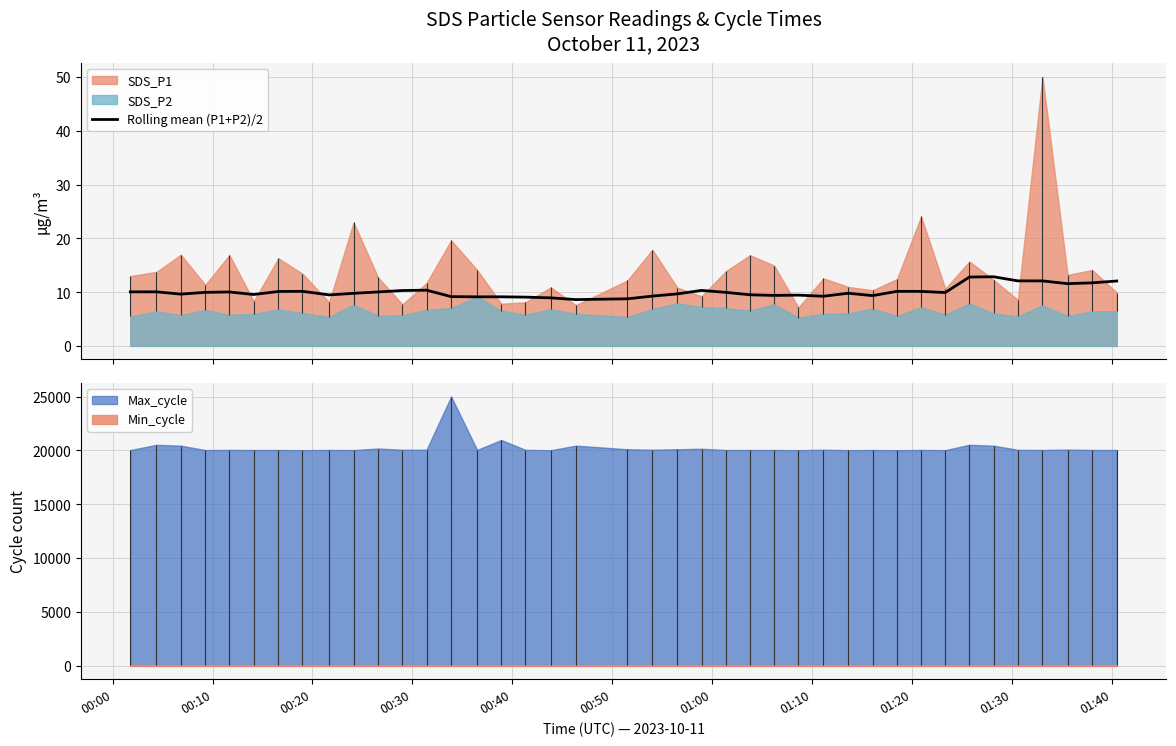

What is the lowest value of the Rolling mean (P1+P2)/2 series?

8.6